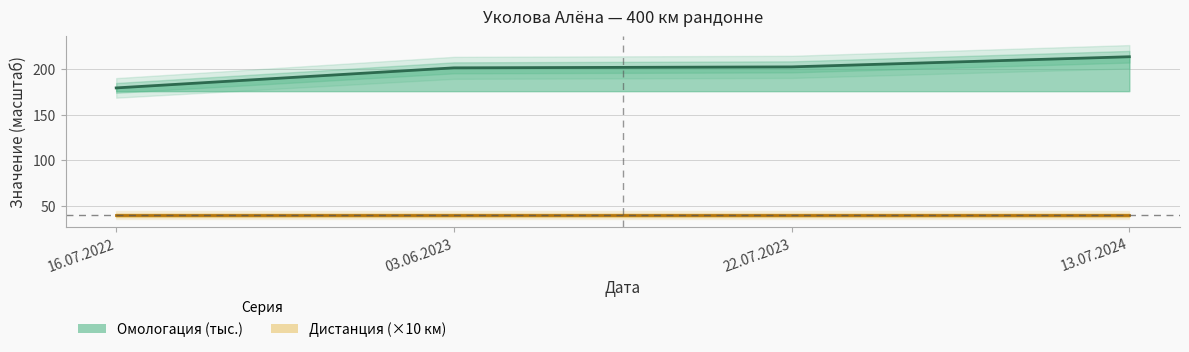

Is this an area chart (filled region under the line)?

No